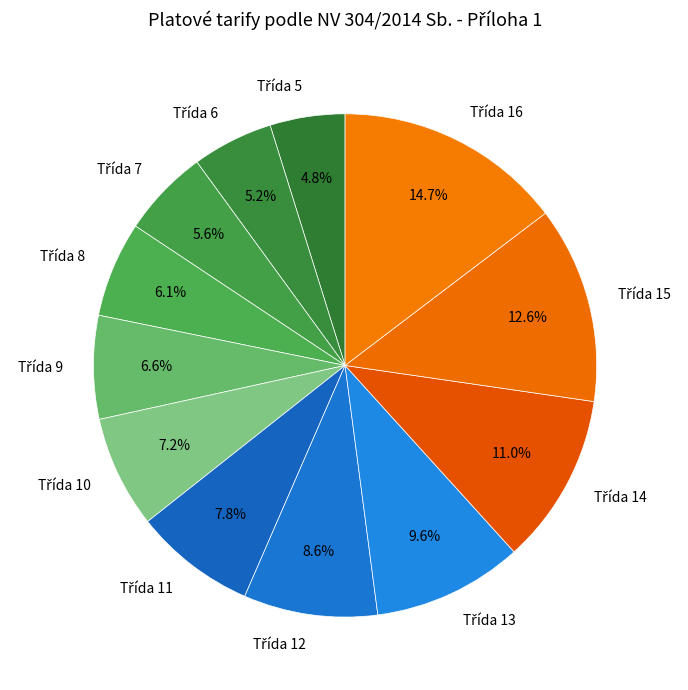

Does any single category account for the majority?

No